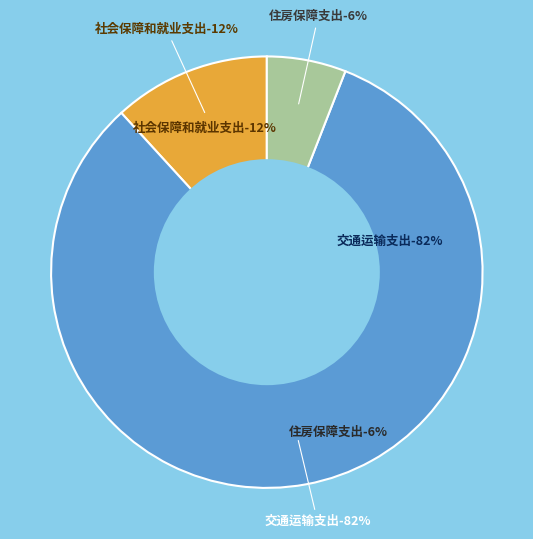

Rank the categories by value from highest to lowest.

交通运输支出, 社会保障和就业支出, 住房保障支出